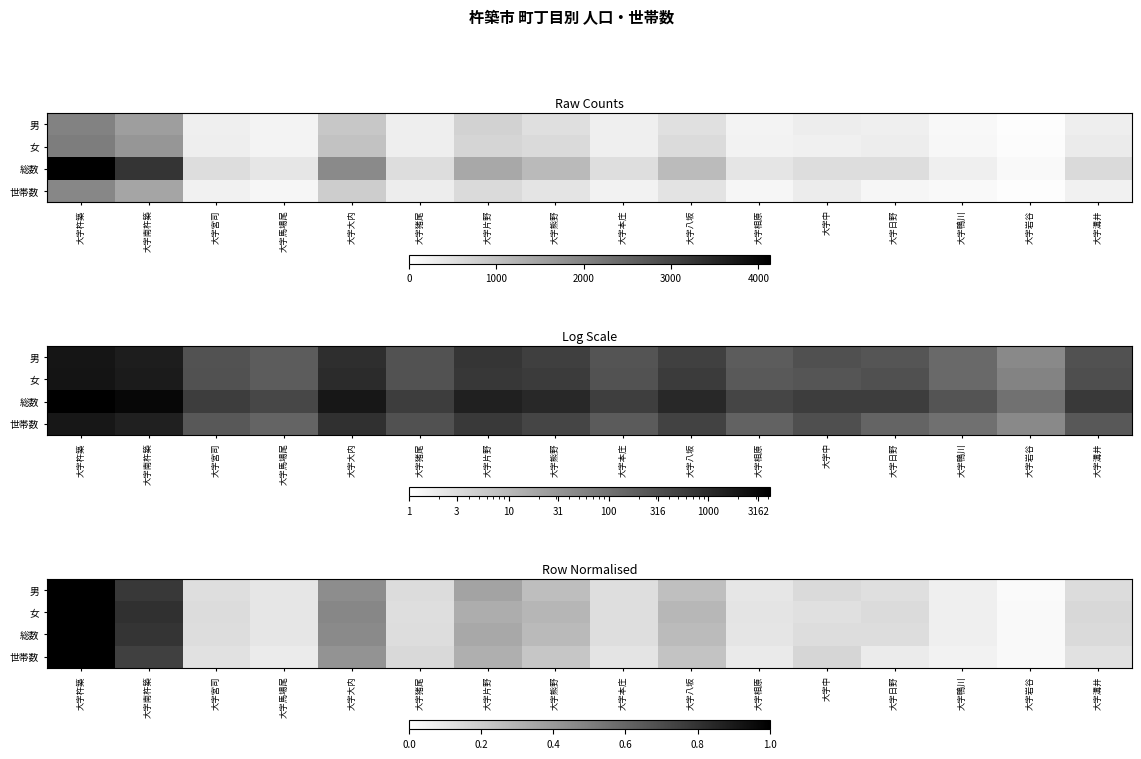

Between 大字宮司 and 大字本庄, which series saw the biggest shift?

世帯数